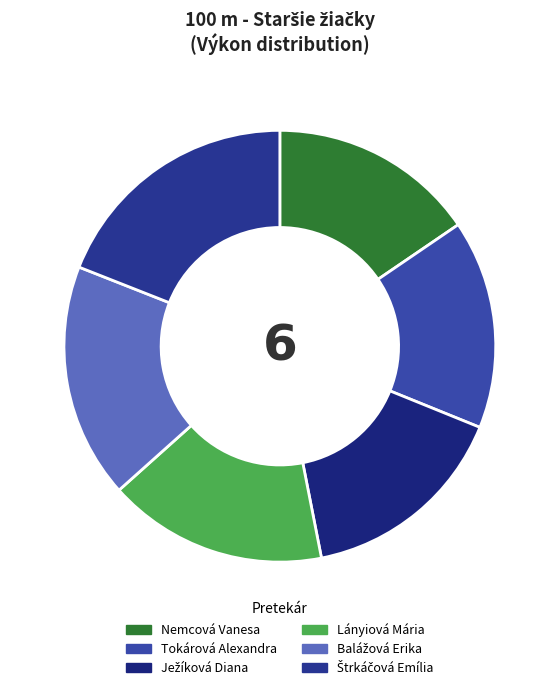

Approximately how many times larger is the value at Ježíková Diana compared to Balážová Erika?

0.9